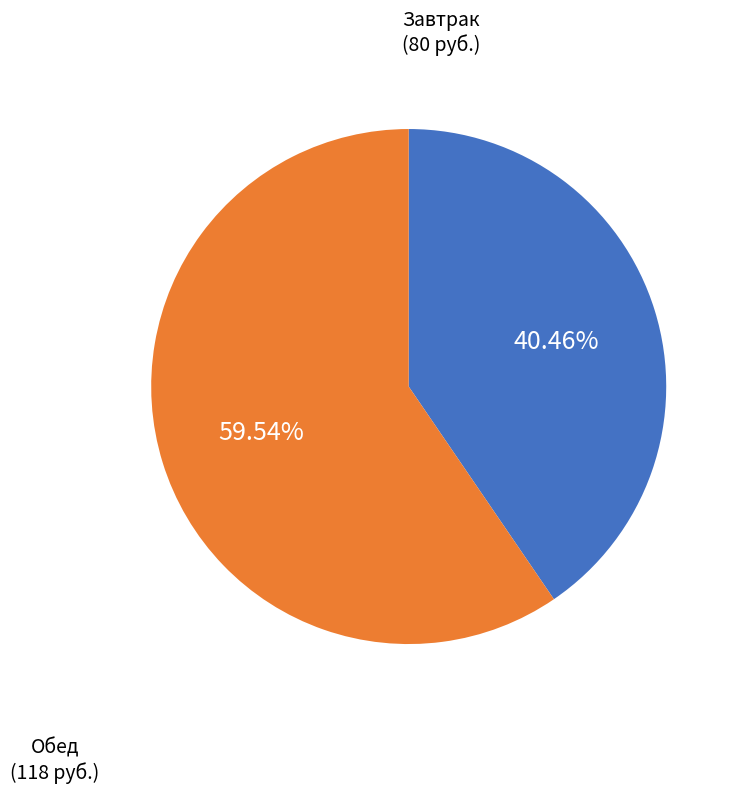

Does any single category account for the majority?

Yes